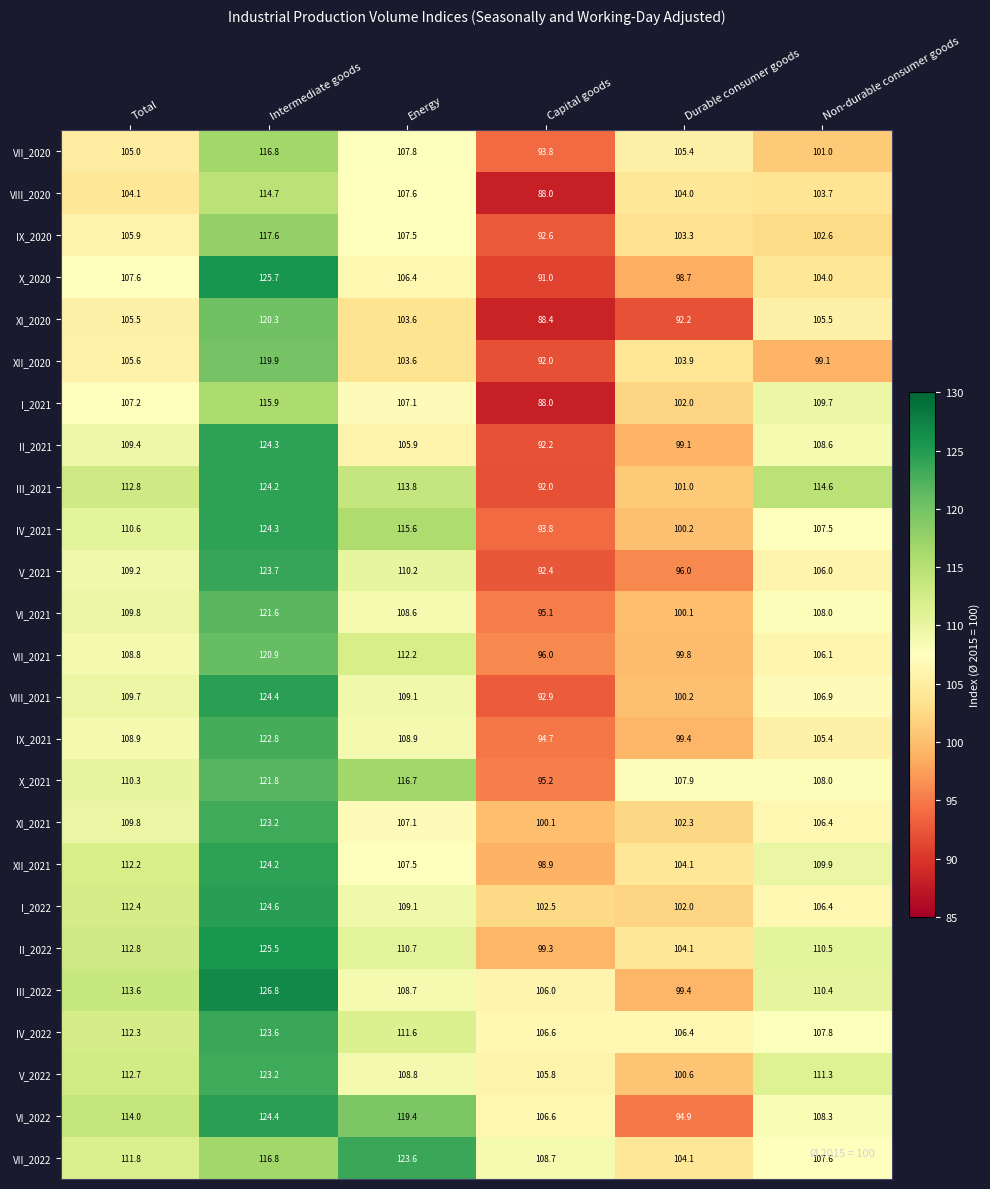

What is the smallest value displayed?

88.0